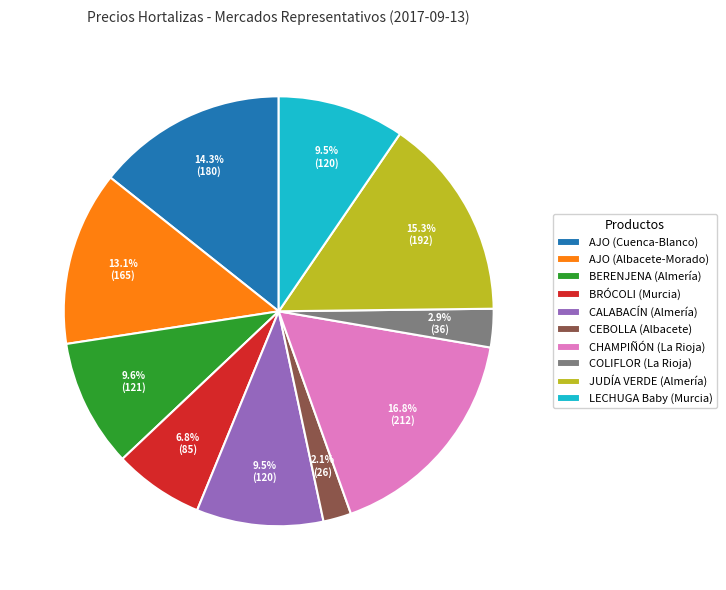

Count the number of slices in the pie.

10